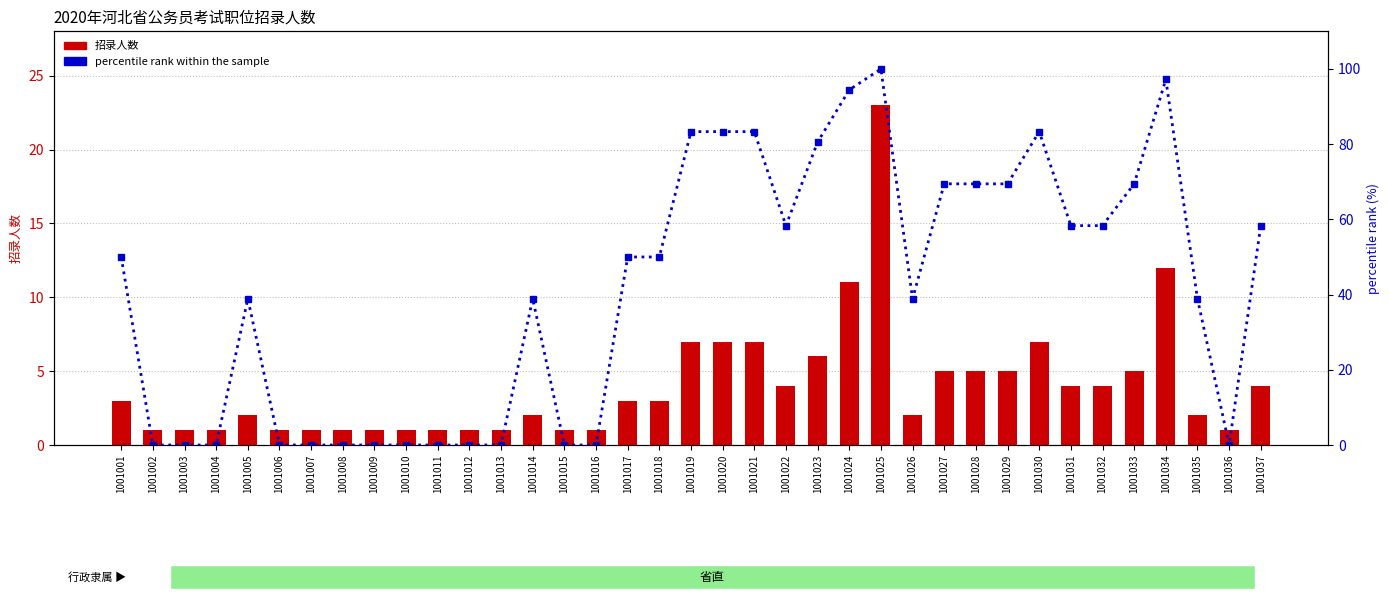

Rank the series by their average value, from lowest to highest.

招录人数, percentile rank within the sample